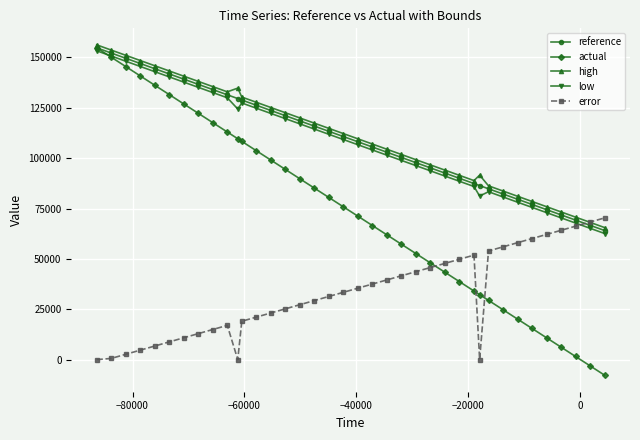

What is the minimum value shown in the chart?

-7740.0